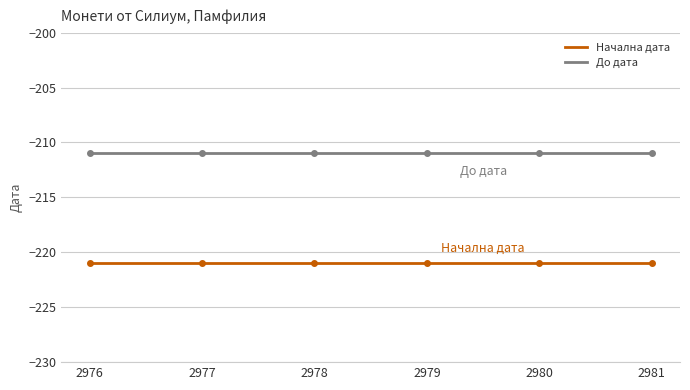

At how many categories does at least one series exceed -216?

6